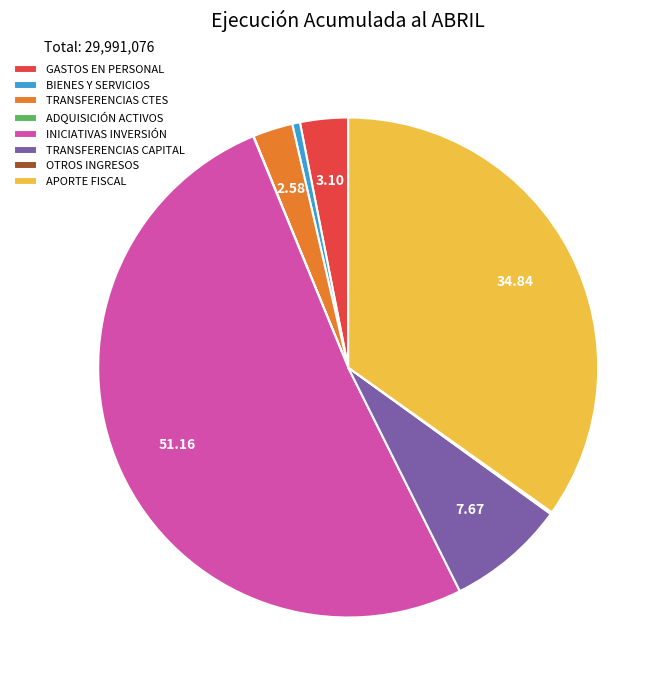

Do APORTE FISCAL and TRANSFERENCIAS CTES together represent more than half of the pie?

No